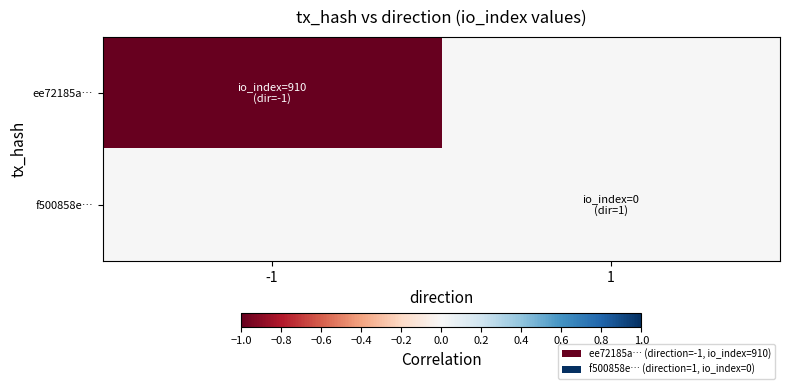

At -1, list the series in order from smallest to largest.

ee72185a…, f500858e…